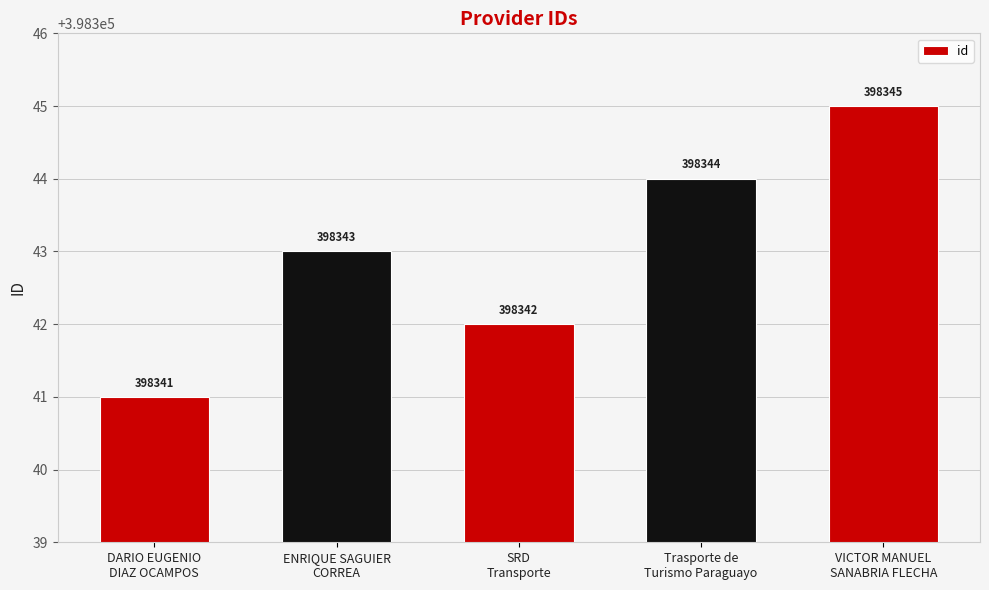

Between Trasporte de
Turismo Paraguayo and SRD
Transporte, which is larger?

Trasporte de
Turismo Paraguayo